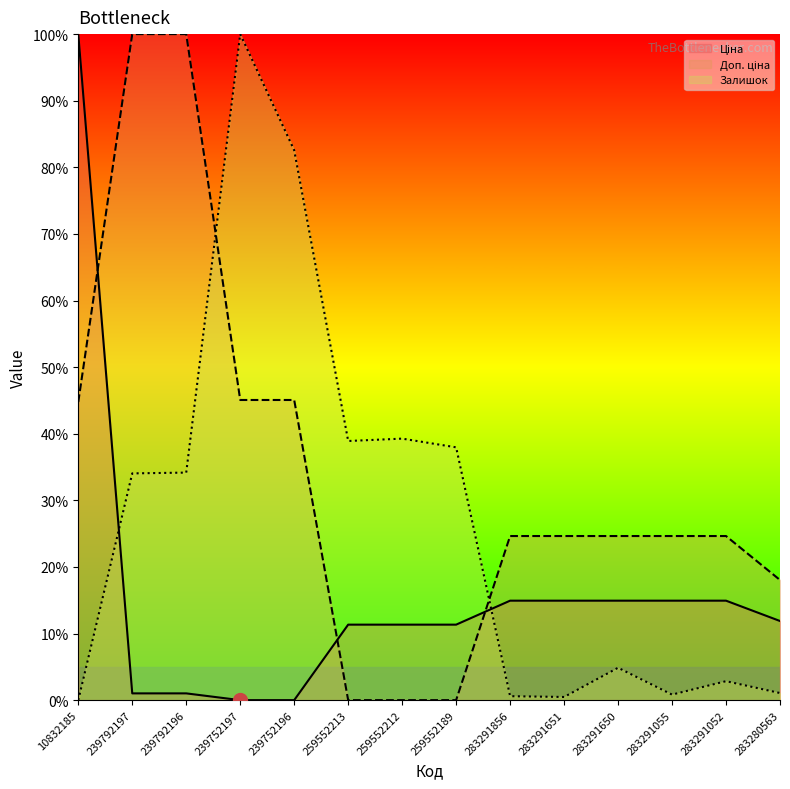

How many data points in Залишок are above 34?

7